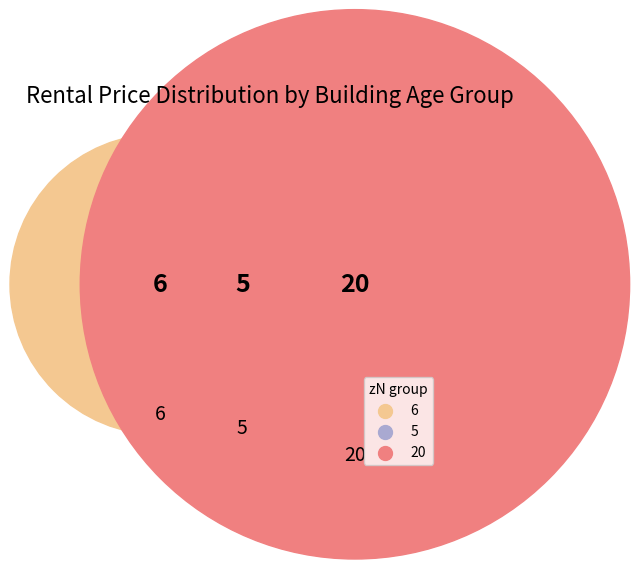

Is the sum of  and 20 greater than half?

Yes